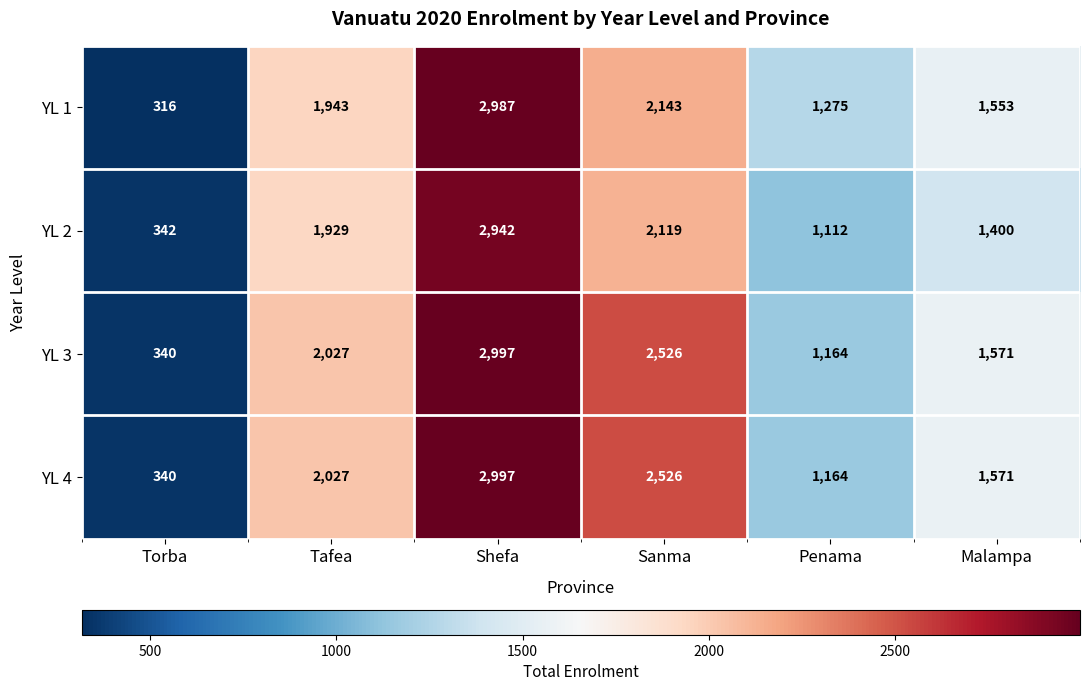

The value of YL 4 at Malampa is 2450. True or false?

False